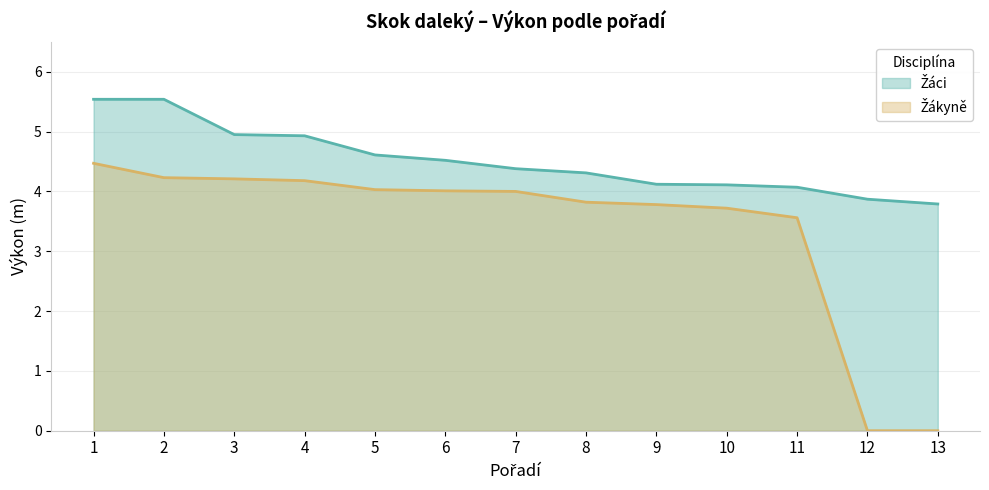

Is it true that Žákyně equals 4.5 at 1?

True